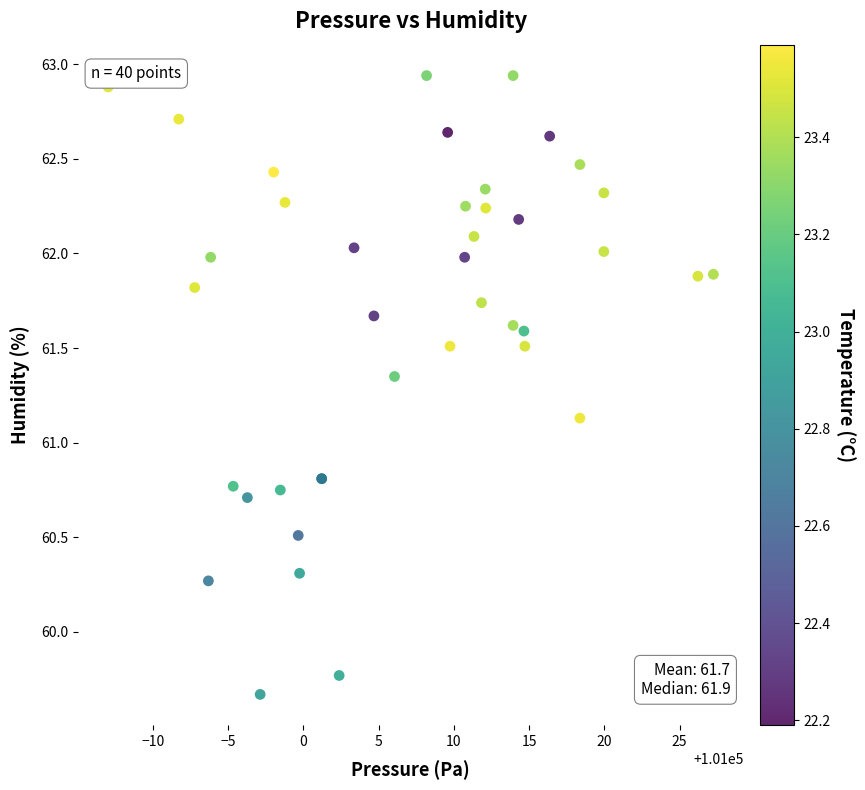

What Y value in the scatter plot is closest to 61?

61.1